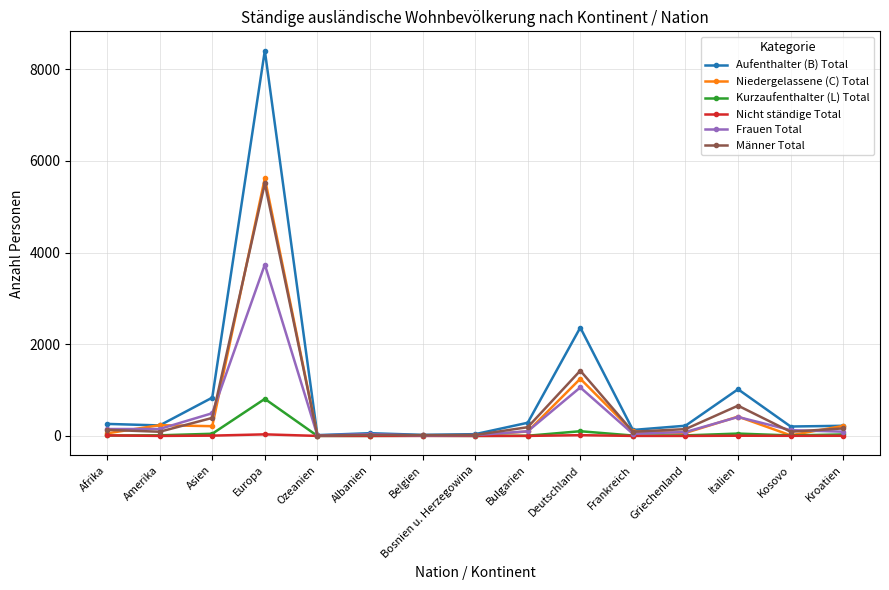

True or false: Niedergelassene (C) Total has more than 1 interior local peaks.

True